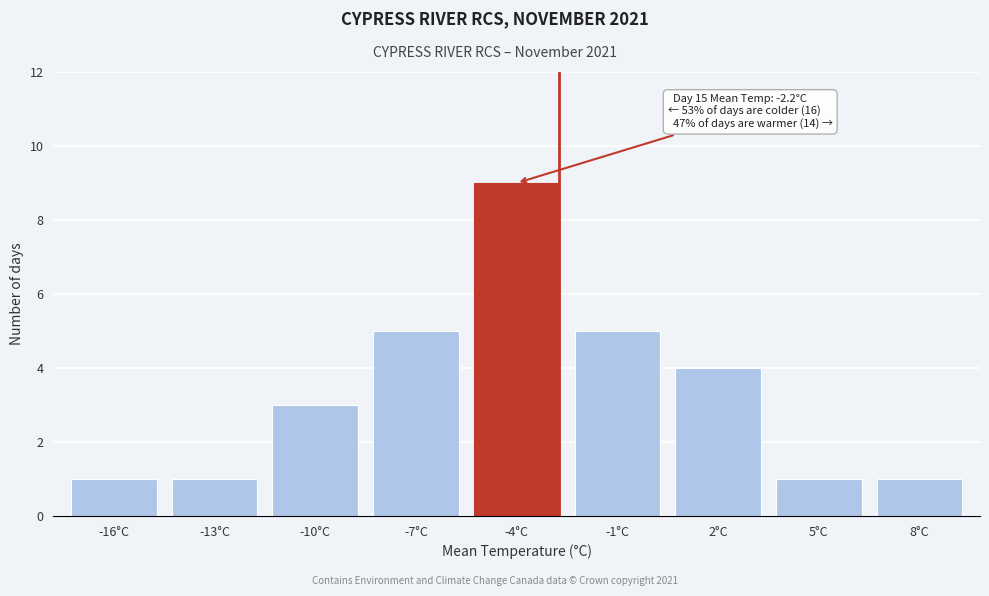

Reading right to left, list all the values displayed in this chart.

1	1	4	5	9	5	3	1	1